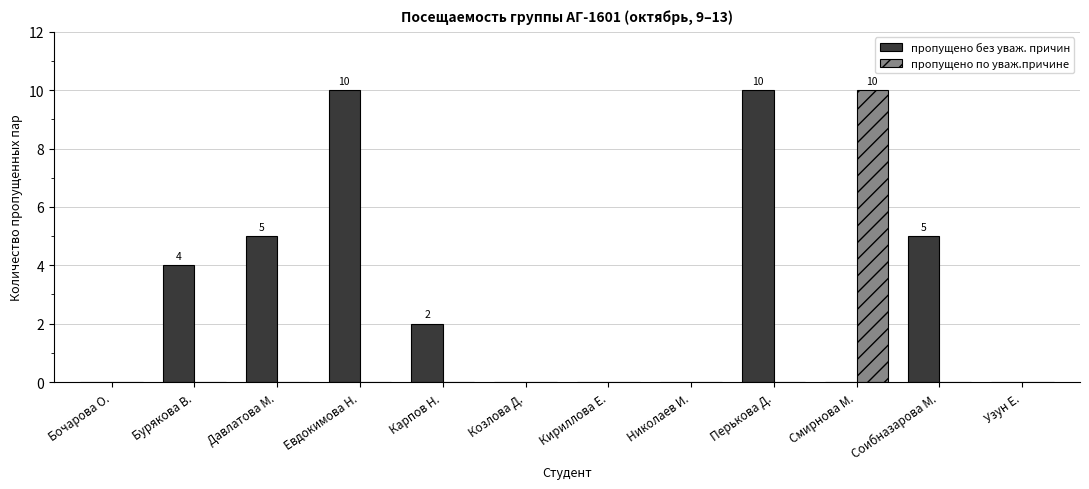

Is it true that пропущено без уваж. причин equals 7 at Бурякова В.?

False